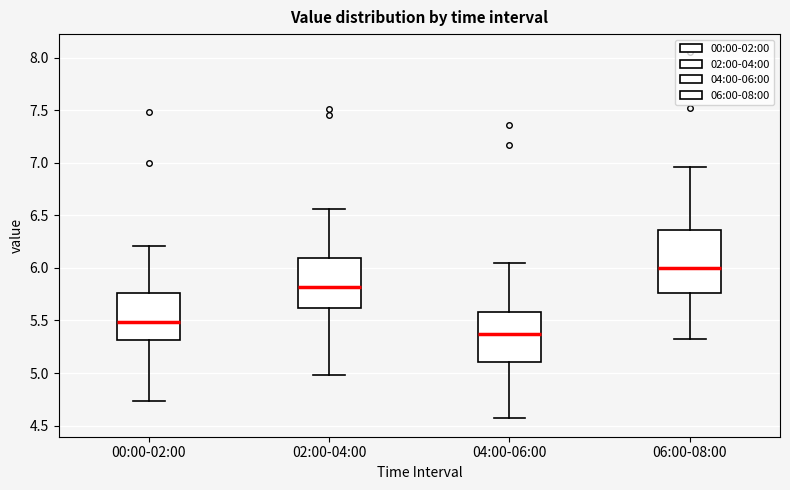

Reading left to right, read every box against the y-axis: the position of its median line, the range the box covers, and the ends of its whiskers. The values are not printed on the chart, so give them approximately, as read against the axis.

00:00-02:00: median 5.50, box 5.30 to 5.75, whiskers 4.75 to 6.20
02:00-04:00: median 5.80, box 5.60 to 6.10, whiskers 5.00 to 6.55
04:00-06:00: median 5.35, box 5.10 to 5.60, whiskers 4.55 to 6.05
06:00-08:00: median 6.00, box 5.75 to 6.35, whiskers 5.30 to 6.95